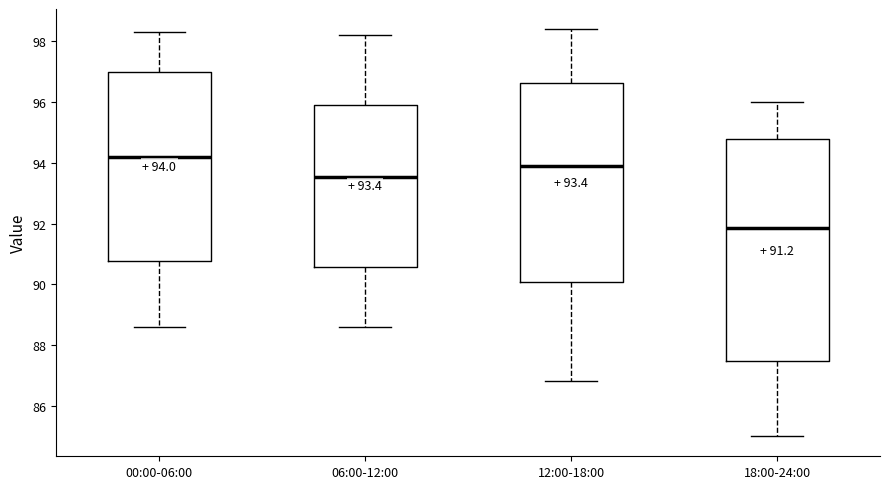

Which box's median line is the lowest?

18:00-24:00